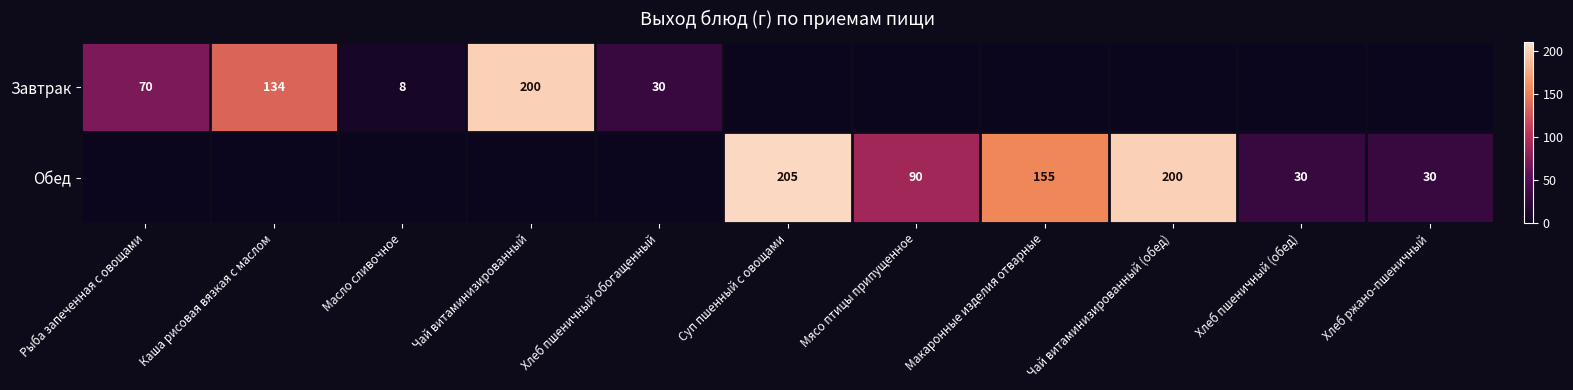

The value of Обед at Суп пшенный с овощами is 205. True or false?

True